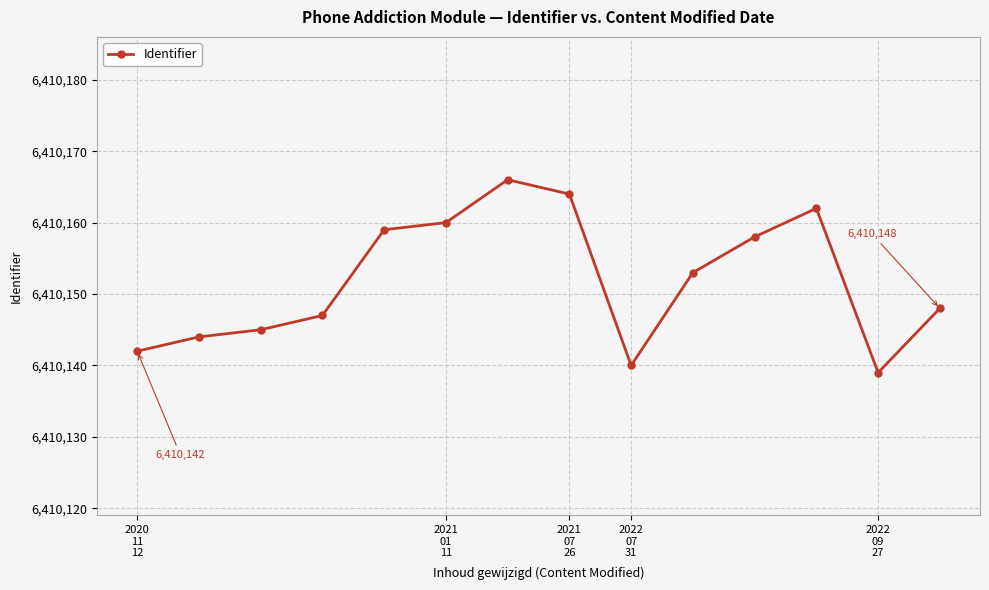

What is the value of the 13th point from the left?

6410139